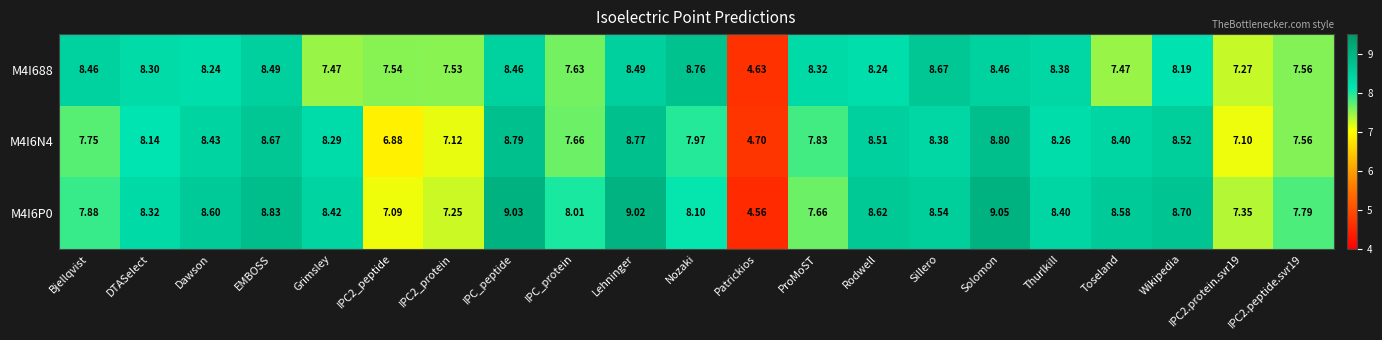

Which category has the lowest value across all series?

Patrickios